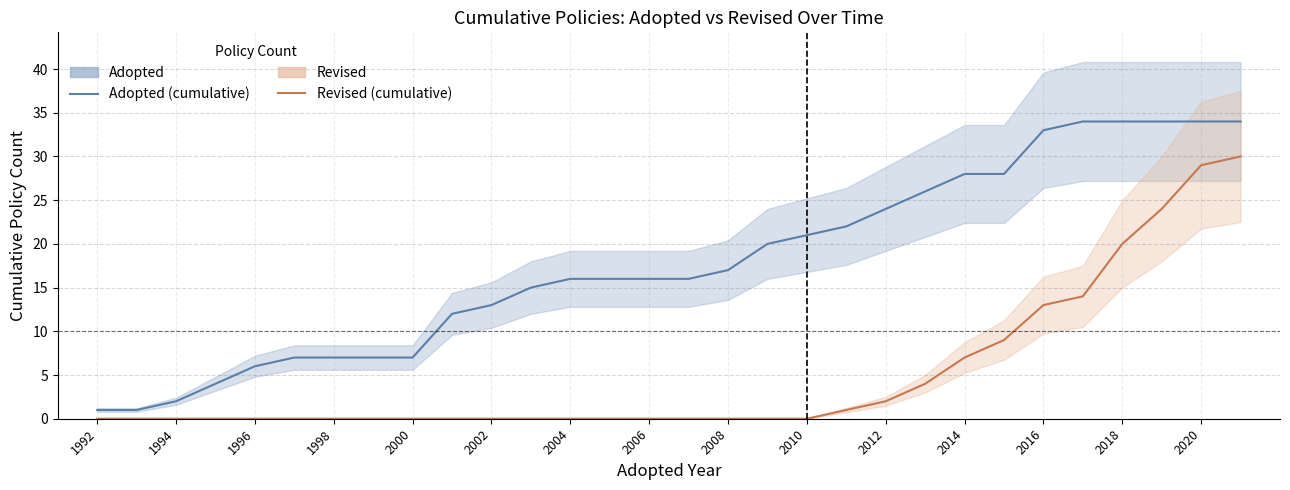

Count the number of categories in the chart.

30